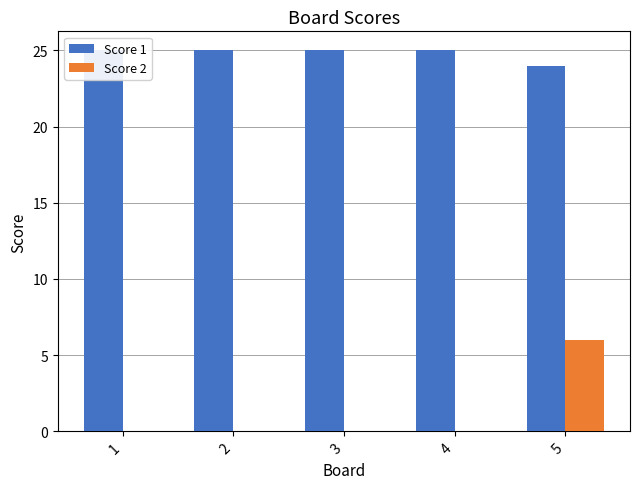

The Score 2 series shows 0 at 3. True or false?

True